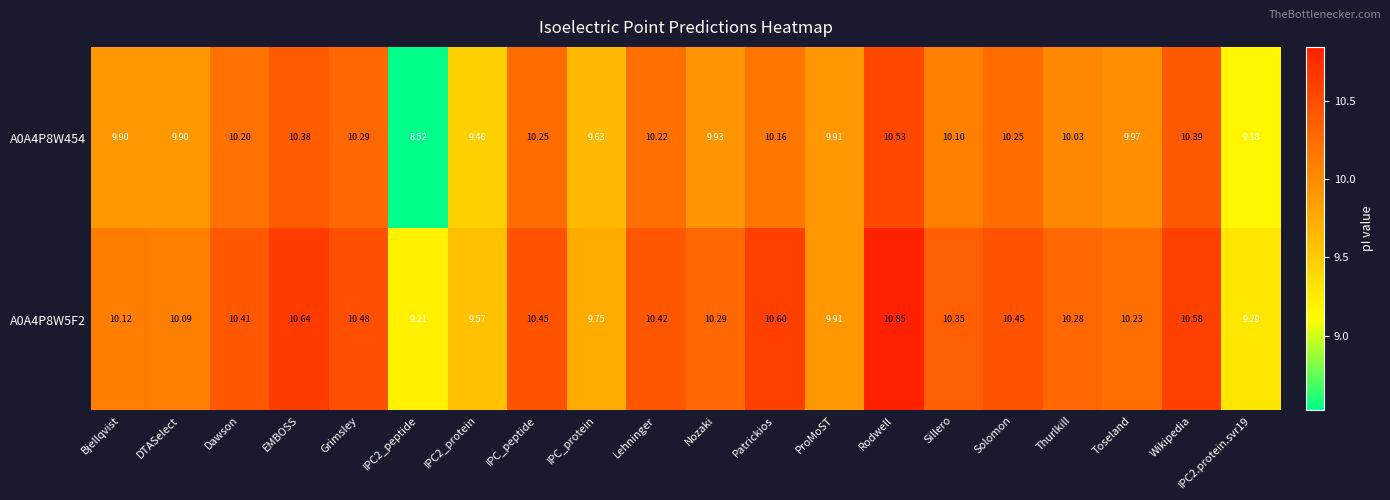

What is the smallest value displayed?

8.5